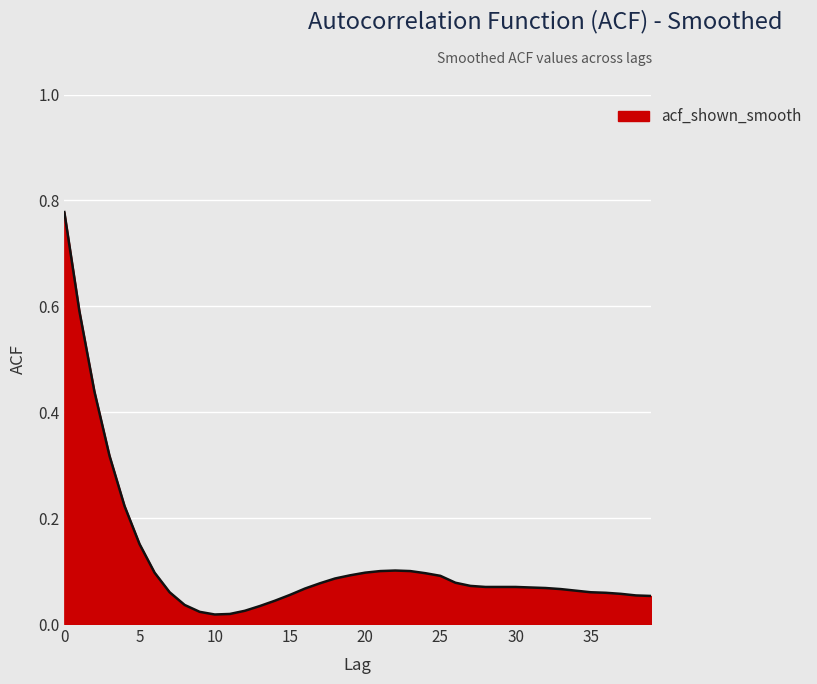

Reading left to right, what are all the values shown in this chart?

0=0.8	1=0.6	2=0.4	3=0.3	4=0.2	5=0.2	6=0.1	7=0.1	8=0.0	9=0.0	10=0.0	11=0.0	12=0.0	13=0.0	14=0.0	15=0.1	16=0.1	17=0.1	18=0.1	19=0.1	20=0.1	21=0.1	22=0.1	23=0.1	24=0.1	25=0.1	26=0.1	27=0.1	28=0.1	29=0.1	30=0.1	31=0.1	32=0.1	33=0.1	34=0.1	35=0.1	36=0.1	37=0.1	38=0.1	39=0.1